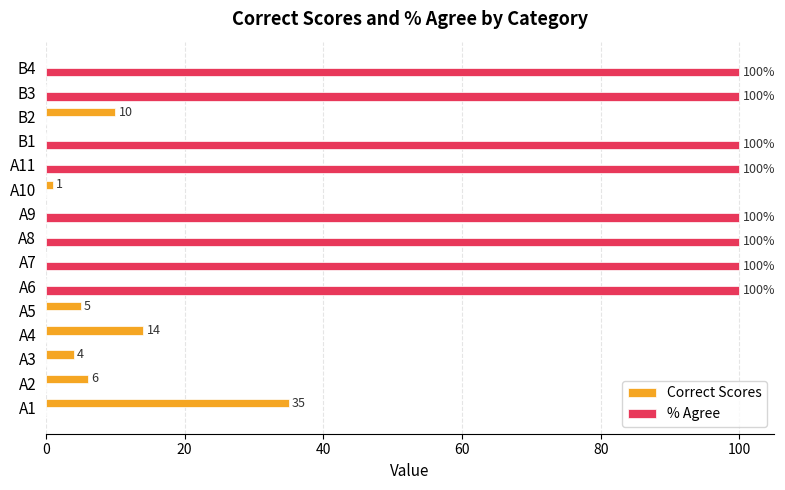

True or false: Correct Scores has a value of 0 at A11.

True